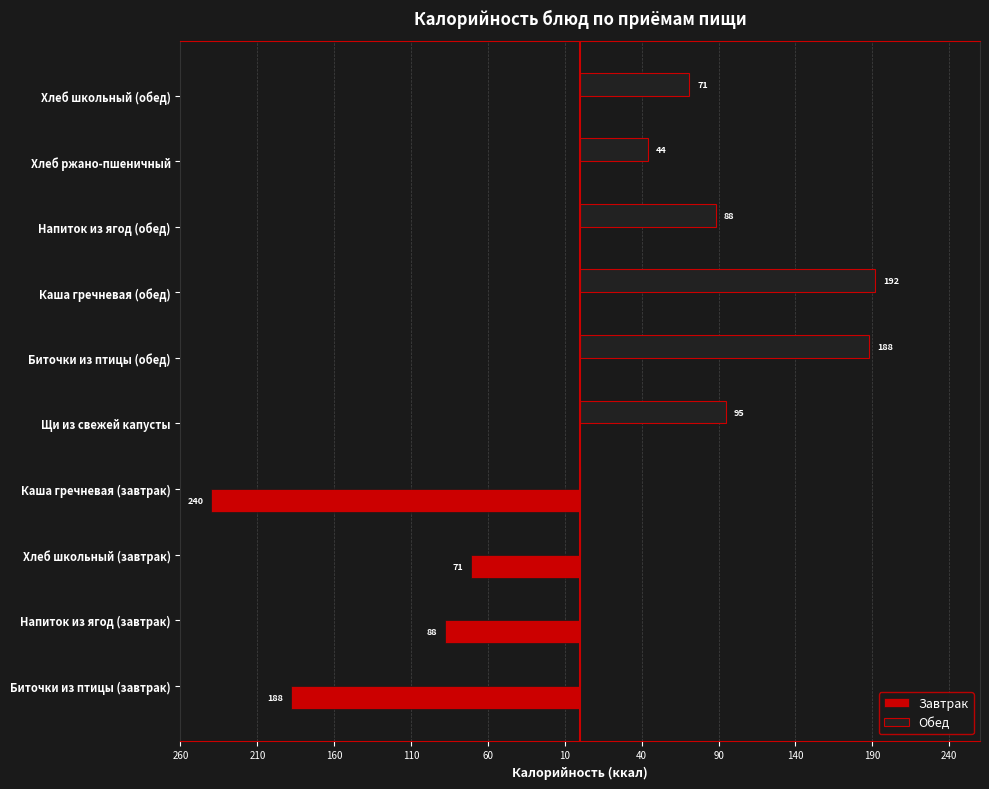

What are all the series names shown in the legend?

Завтрак, Обед